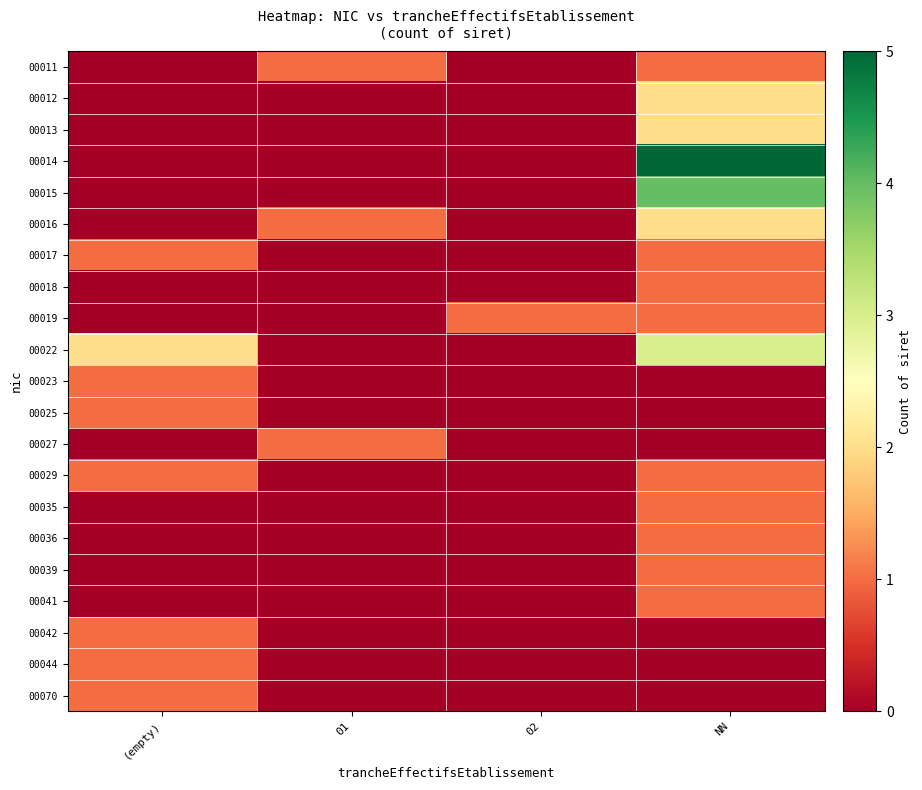

At which category is the sum across all series the highest?

NN